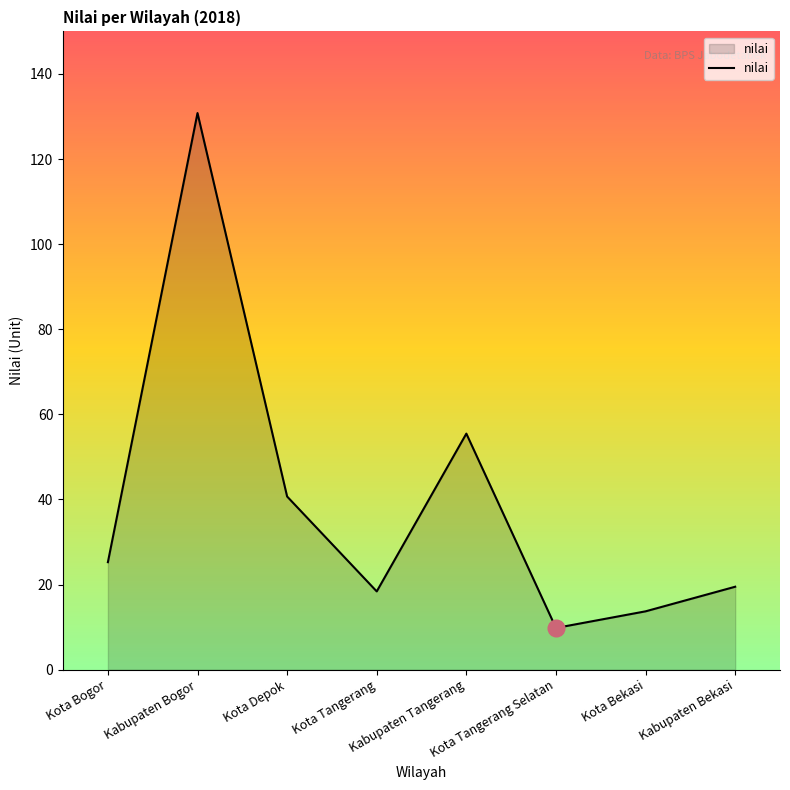

What is the average value?

39.2